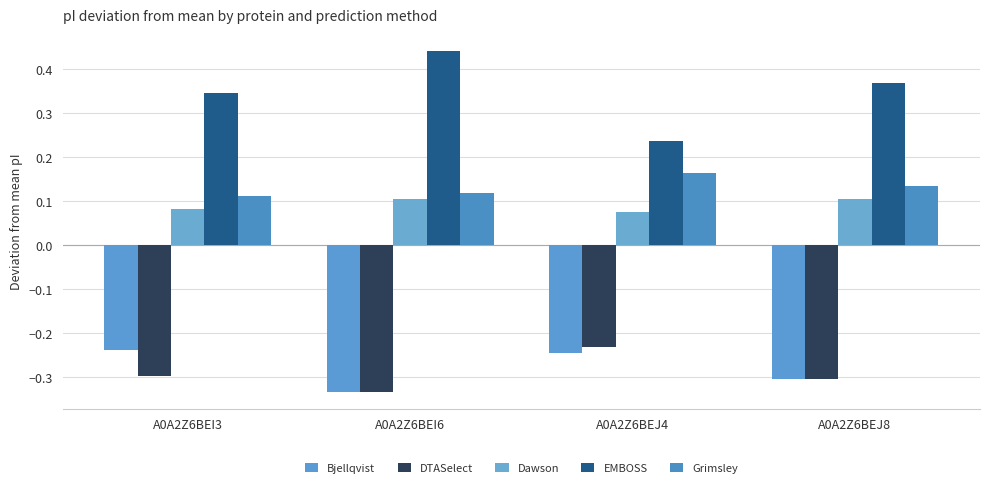

What is the difference between the maximum and minimum values in the Grimsley series?

0.1